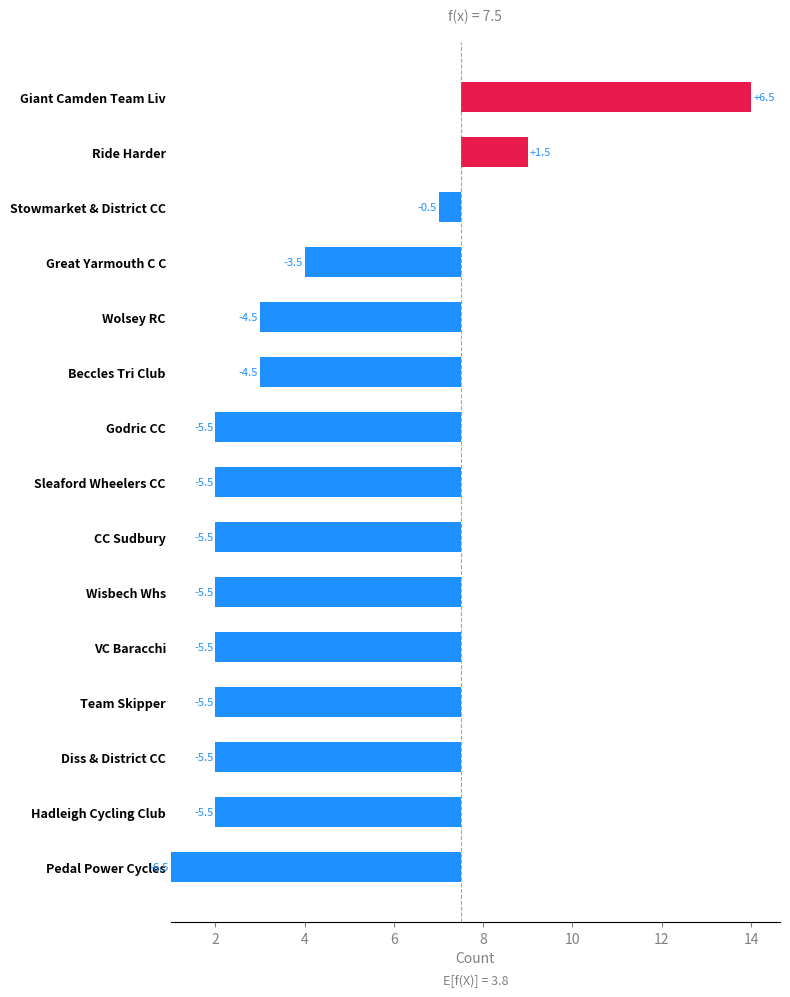

How many series are shown in this chart?

1